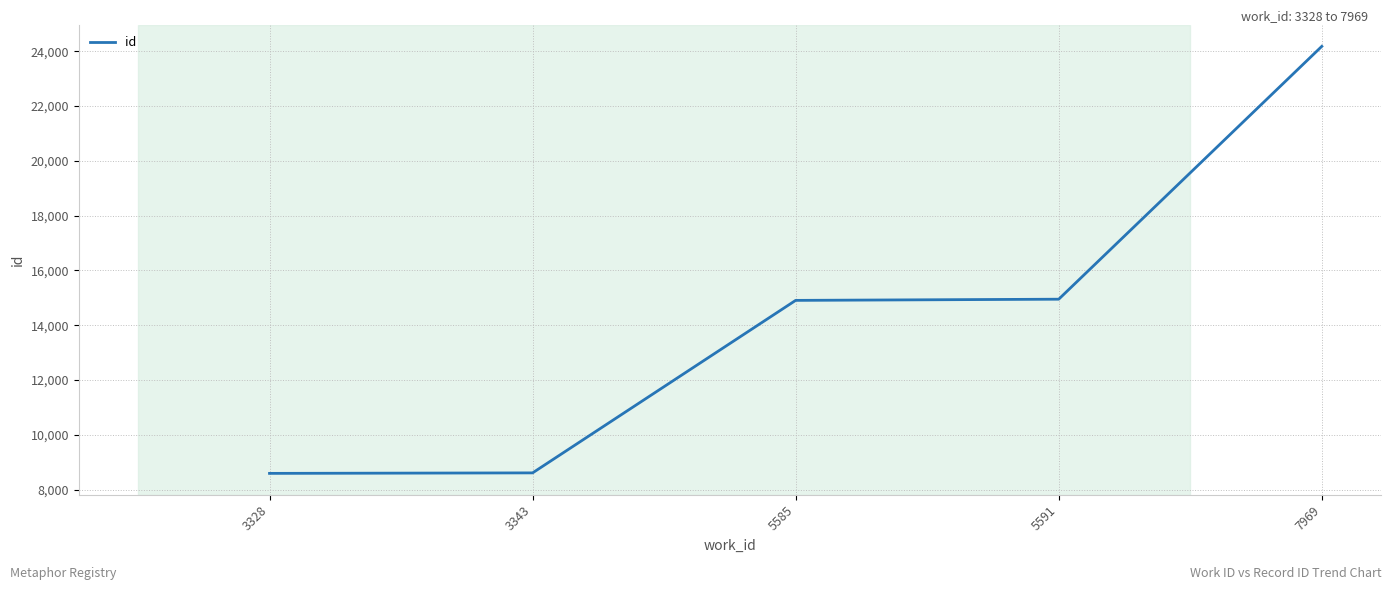

What is the approximate value at 3343, to the nearest 10?

8620